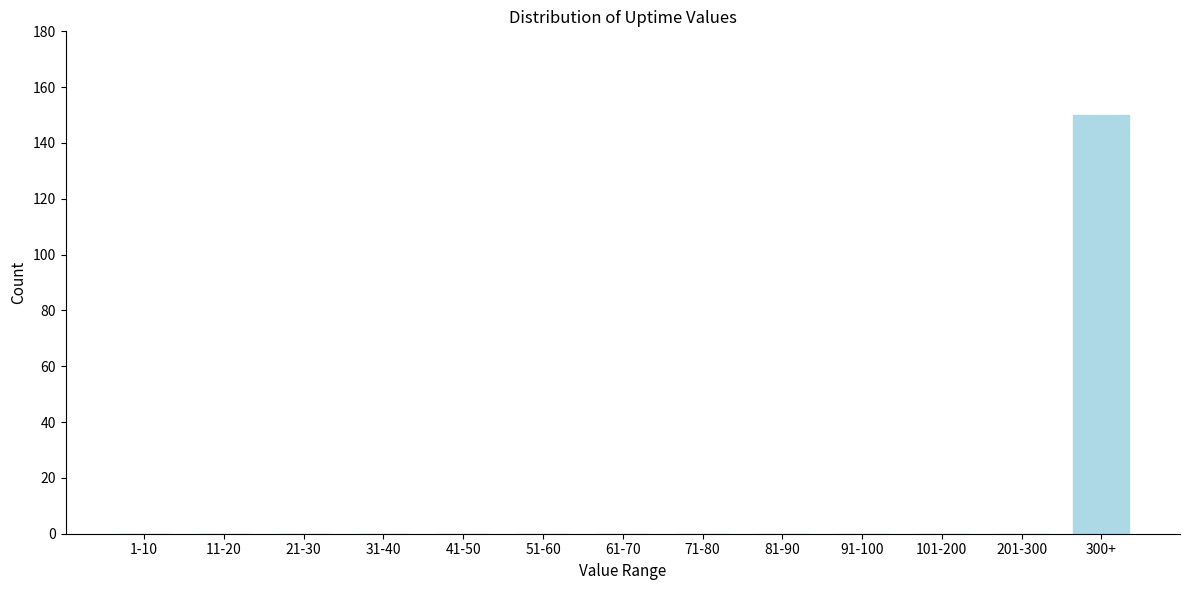

Reading right to left, extract all data points from this chart.

300+=150	201-300=0	101-200=0	91-100=0	81-90=0	71-80=0	61-70=0	51-60=0	41-50=0	31-40=0	21-30=0	11-20=0	1-10=0